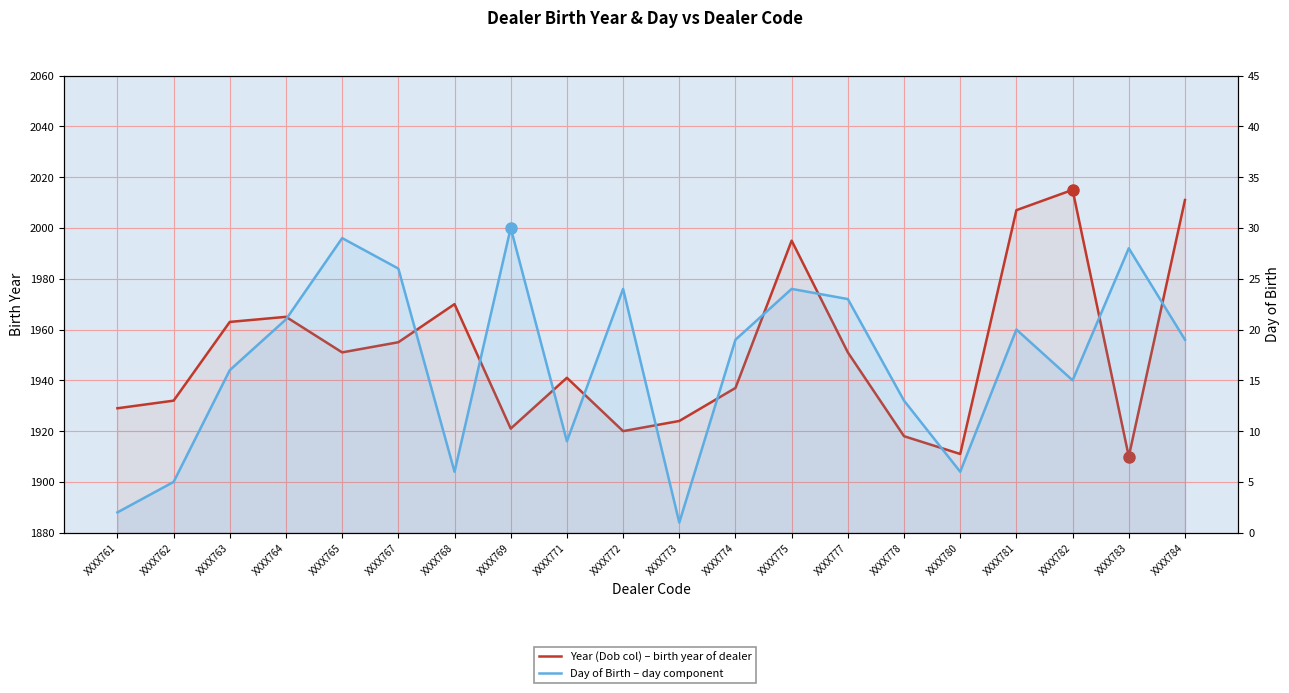

At which category does Day of Birth reach its first local valley?

XXXX768